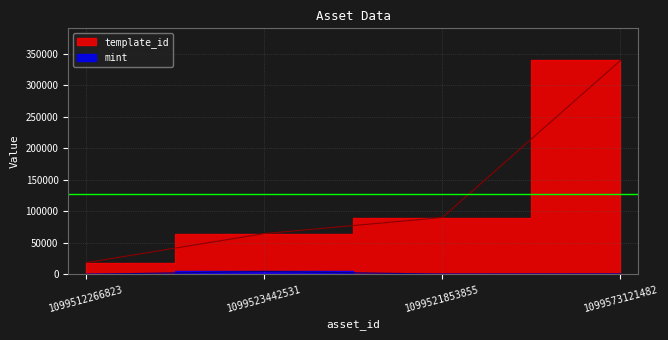

The value of mint at 1099521853855 is 689. True or false?

False